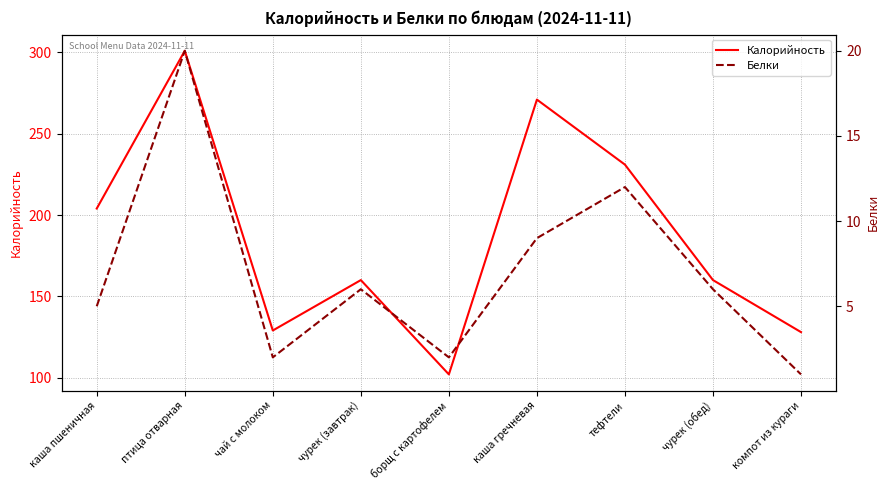

What is the difference between the second highest and second lowest values in the Калорийность series?

143